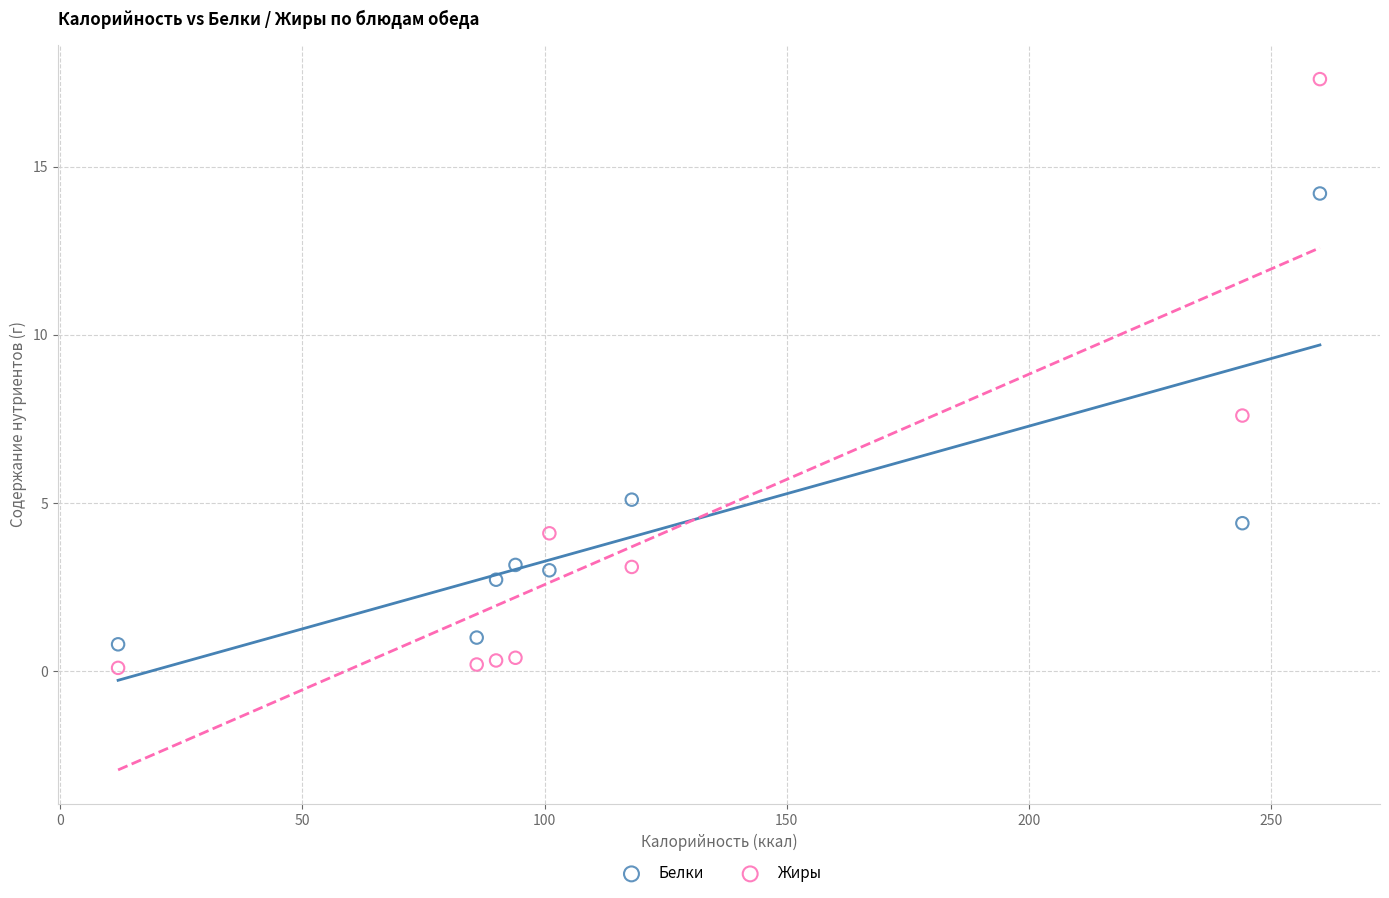

In the Жиры series, what Y value is closest to 8?

7.6